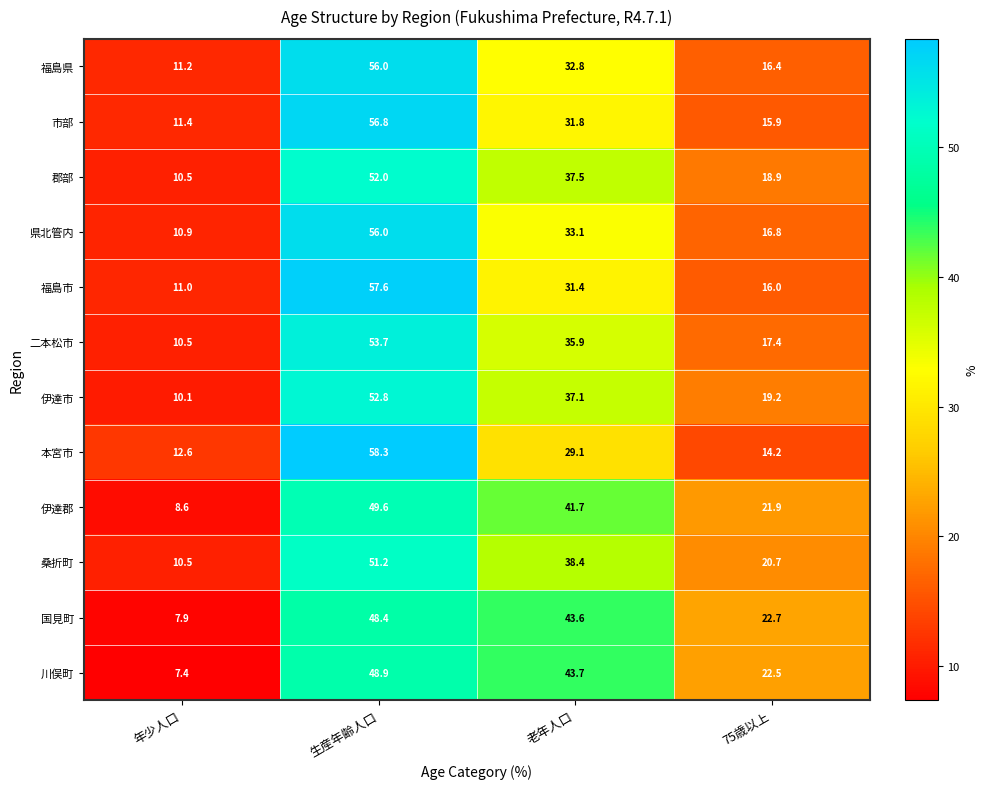

List the labels in order of 郡部 value, smallest first.

年少人口, 75歳以上, 老年人口, 生産年齢人口